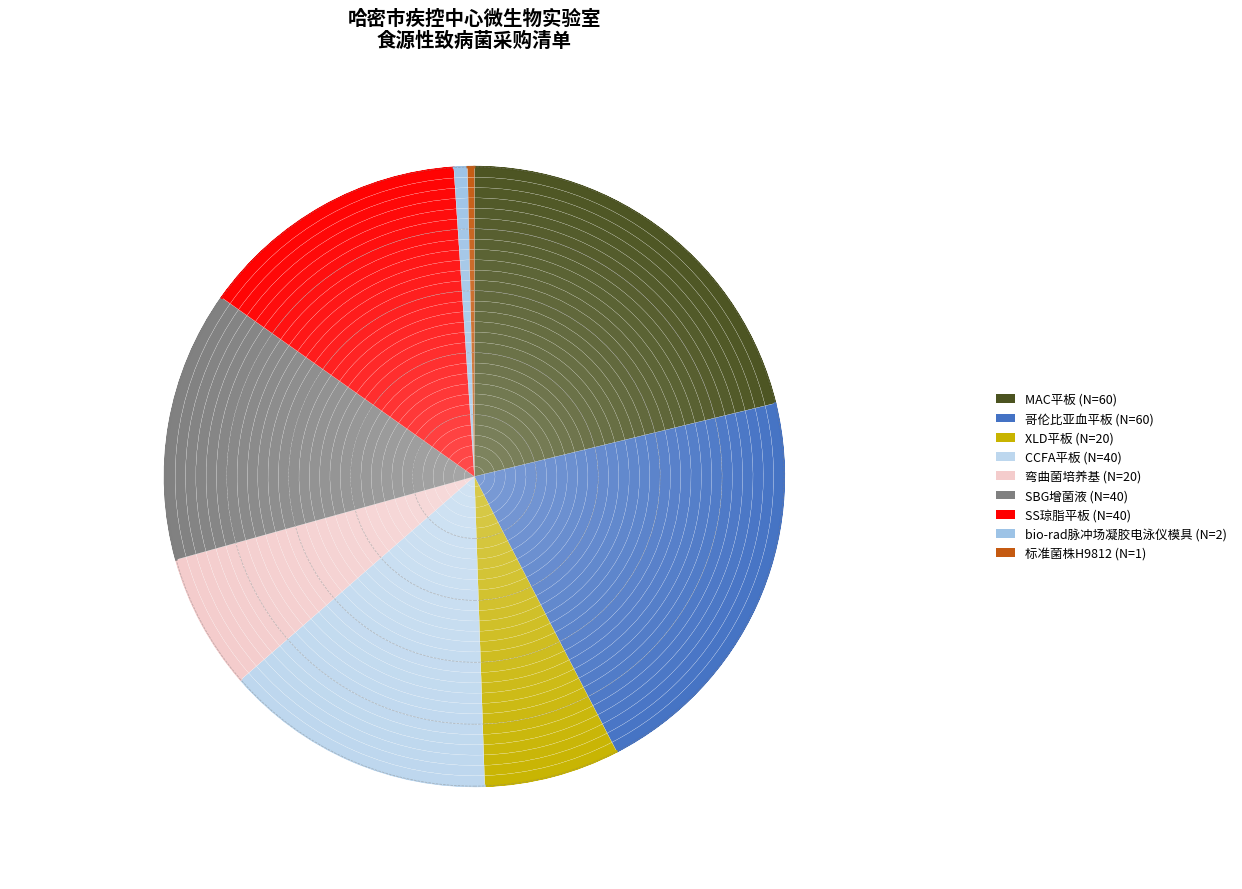

The SS琼脂平板 slice represents 9% of the pie. True or false?

False